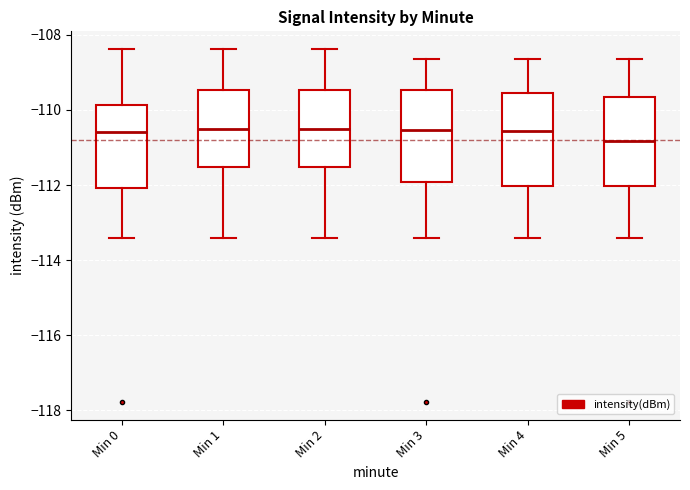

Where is the lower edge of the box for Min 2 on the y-axis? The values are not printed on the chart, so give them approximately, as read against the axis.

-111.6